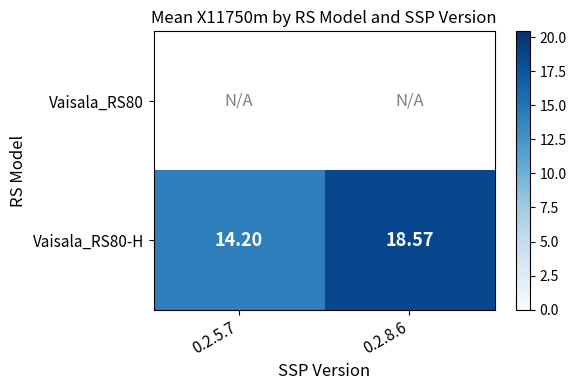

How many values in the Vaisala_RS80-H series exceed 18?

1